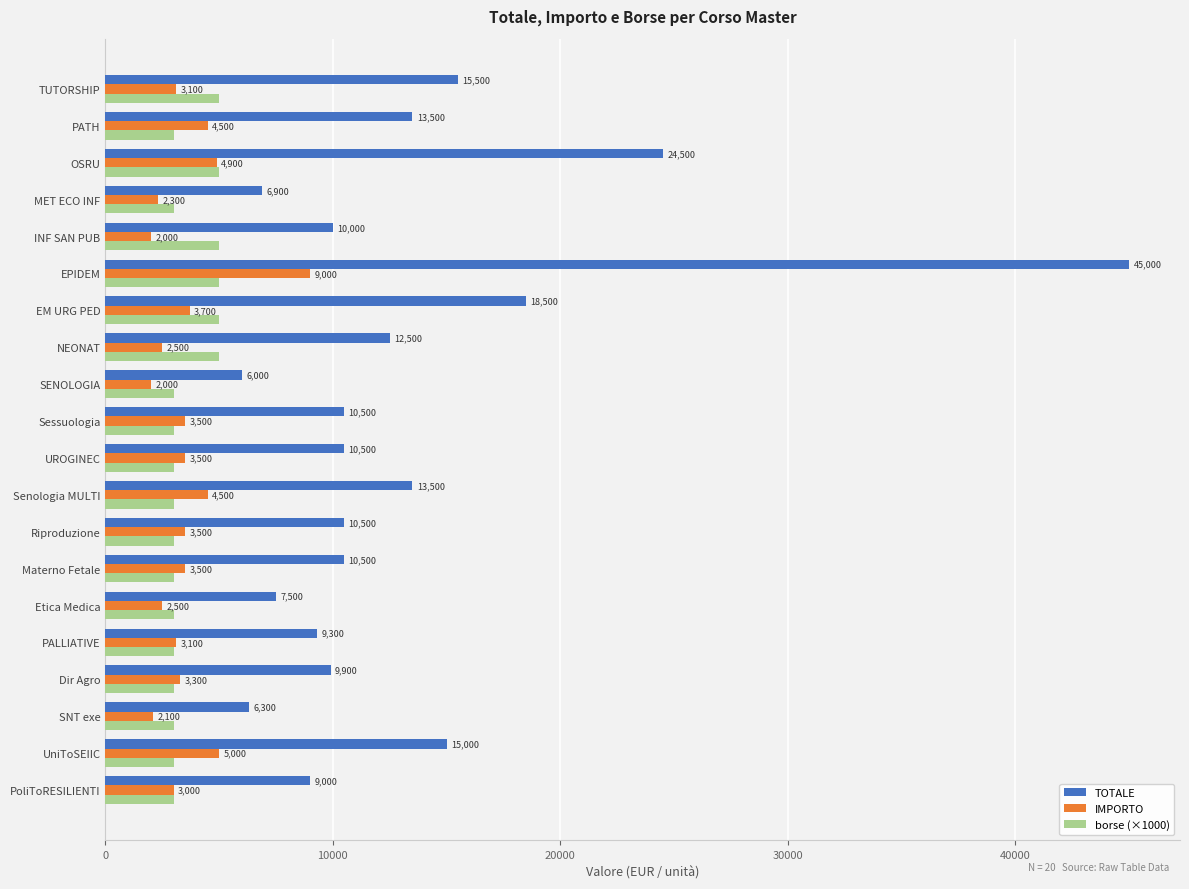

Which series has the largest range (max minus min)?

TOTALE